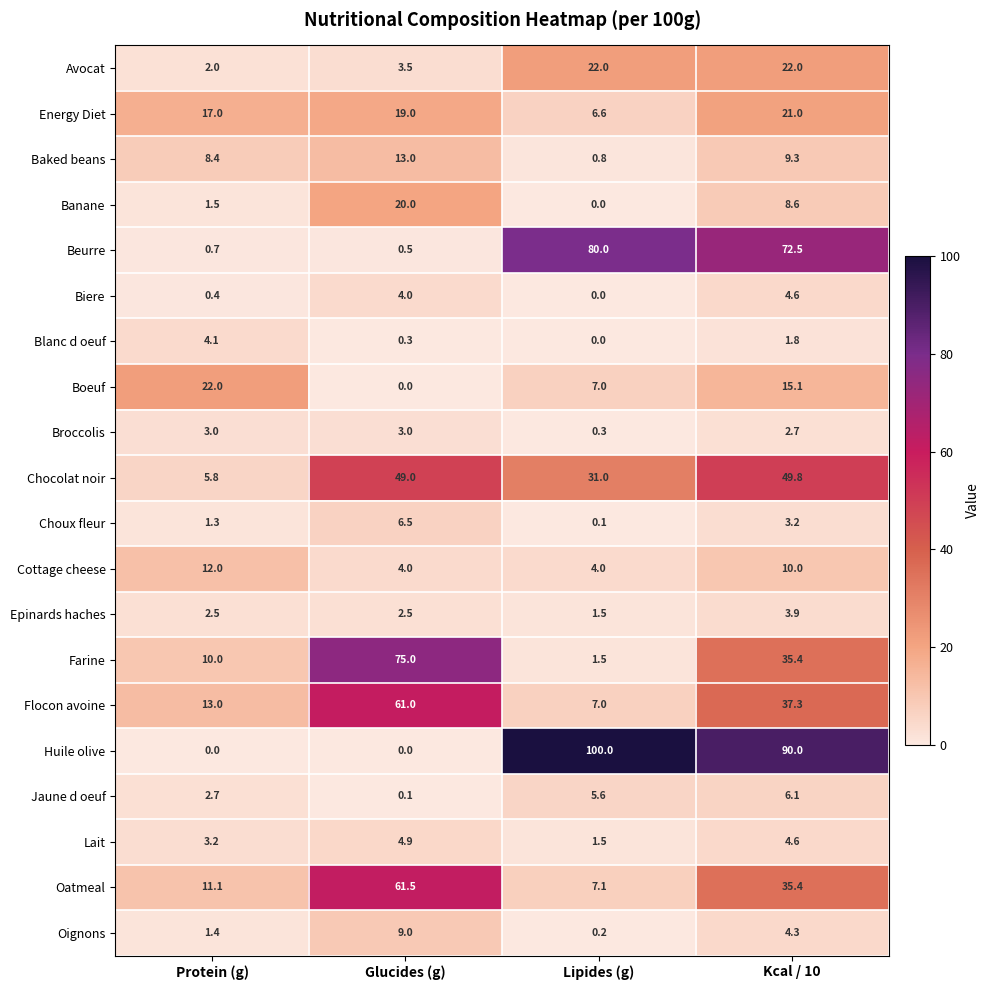

Which series has the largest total across all categories?

Huile olive